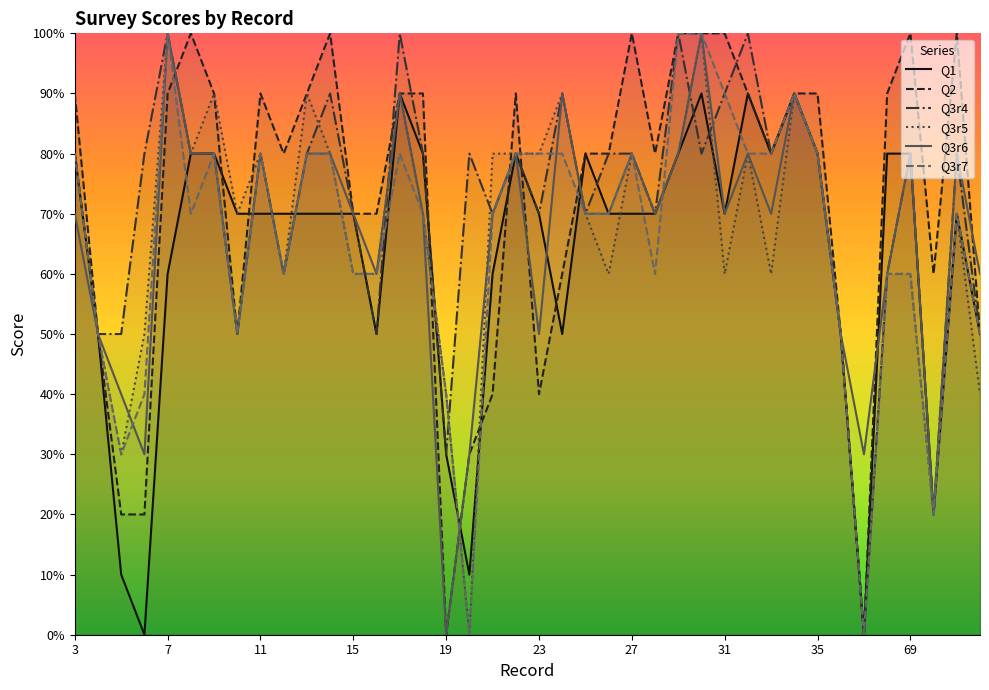

At 3, list the series in order from smallest to largest.

Q3r6, Q1, Q3r4, Q3r5, Q3r7, Q2